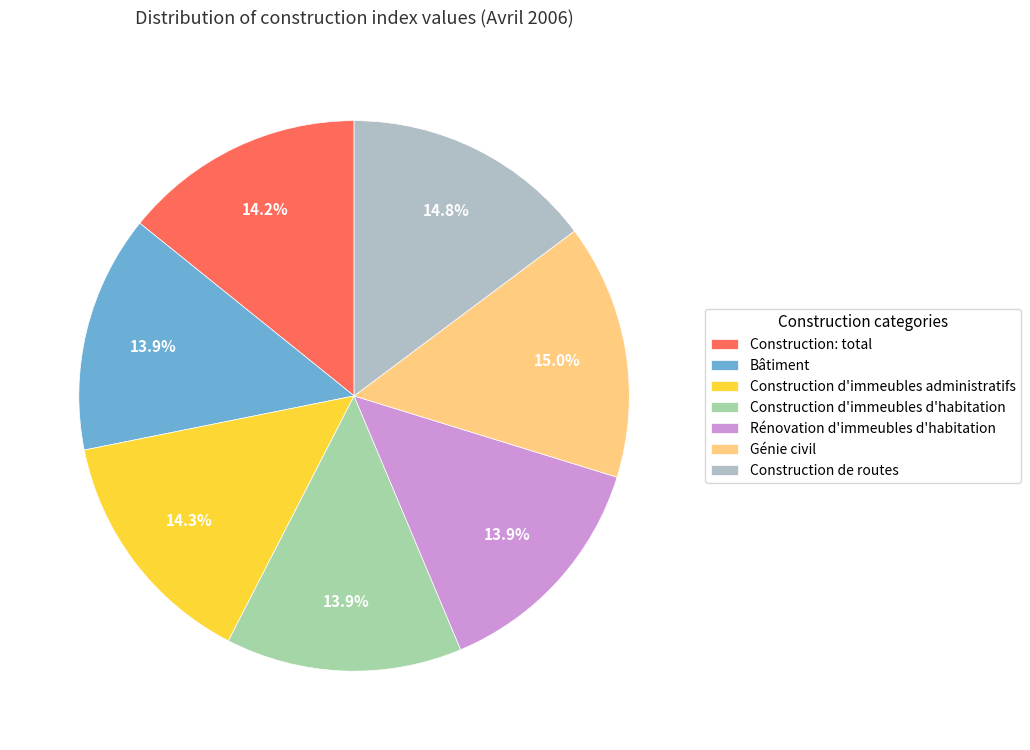

To the nearest percent, what portion does Construction: total represent?

14%